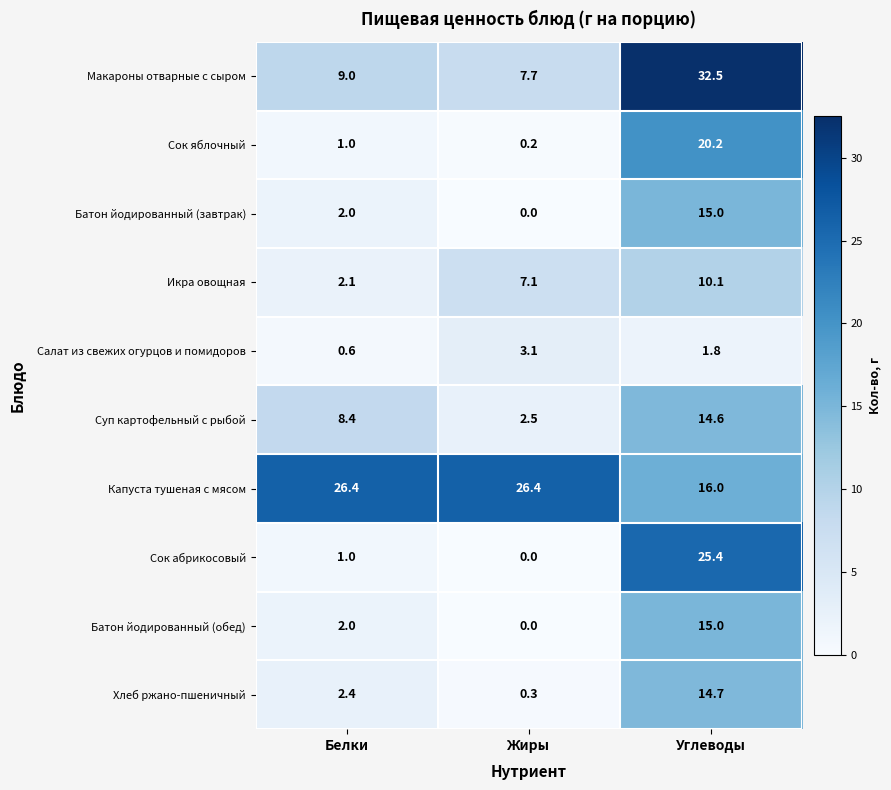

What value does the Хлеб ржано-пшеничный series have at Жиры?

0.3